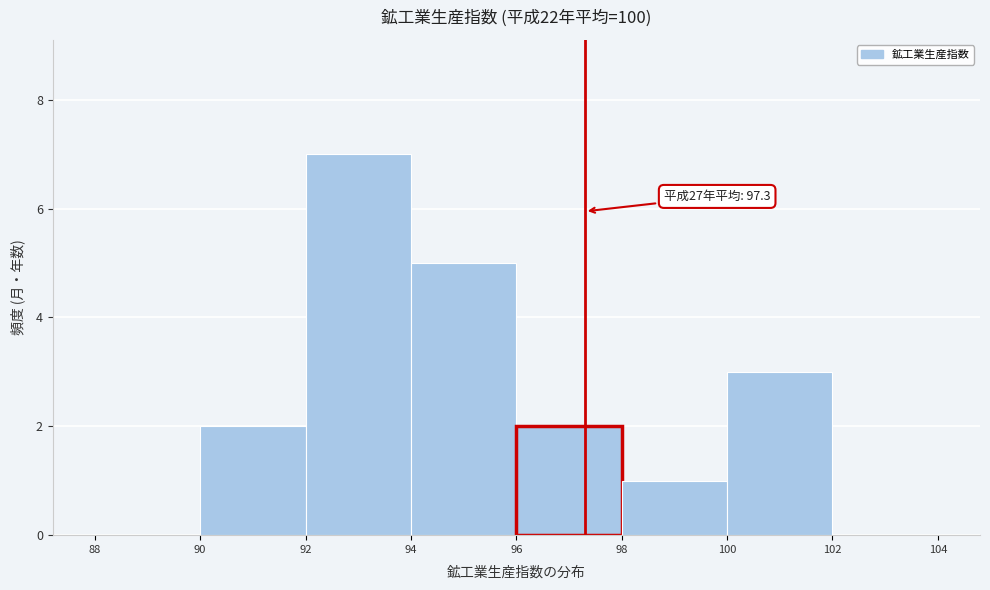

Which range on the x-axis has the tallest bar?

92 to 94